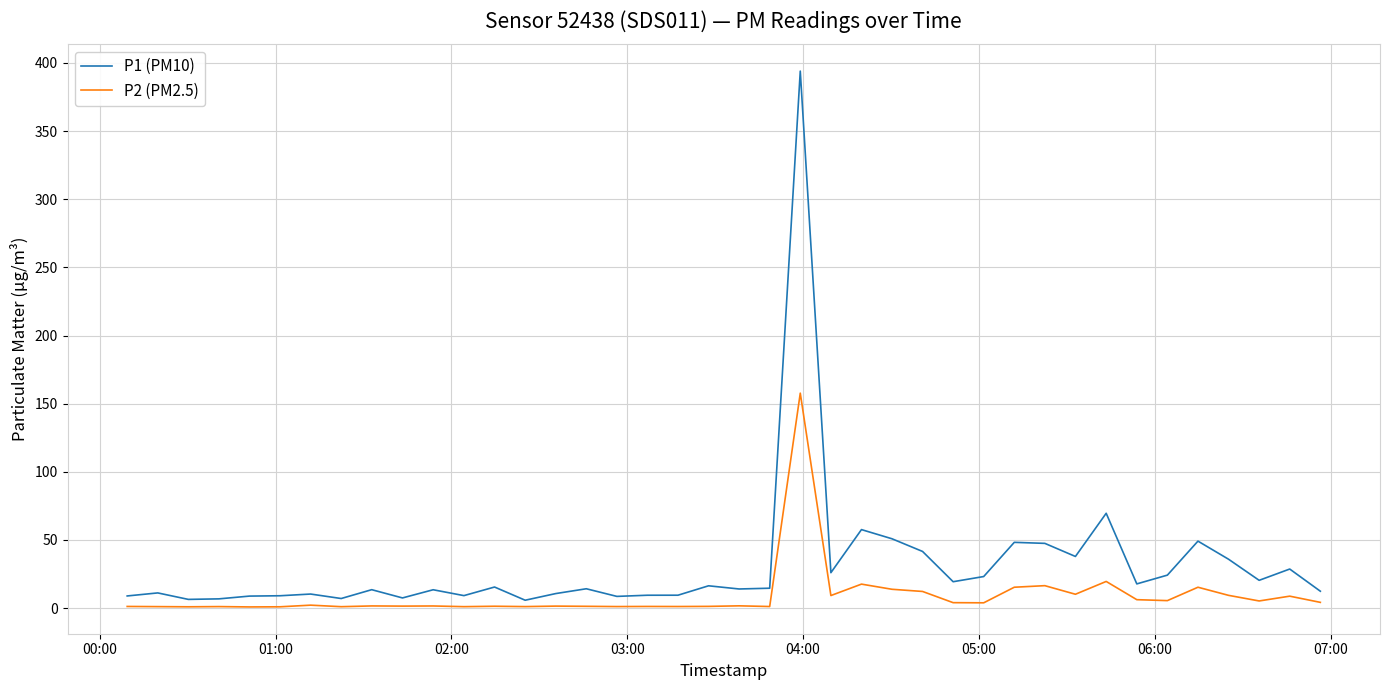

Which series has the largest range (max minus min)?

P1 (PM10)